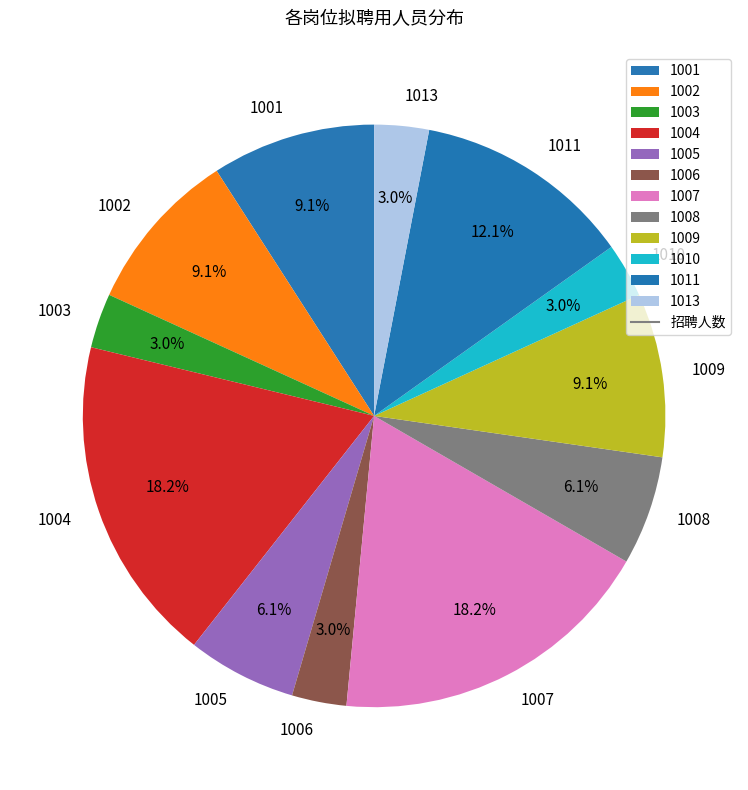

What is the ratio of the value at 1010 to the value at 1005?

0.5